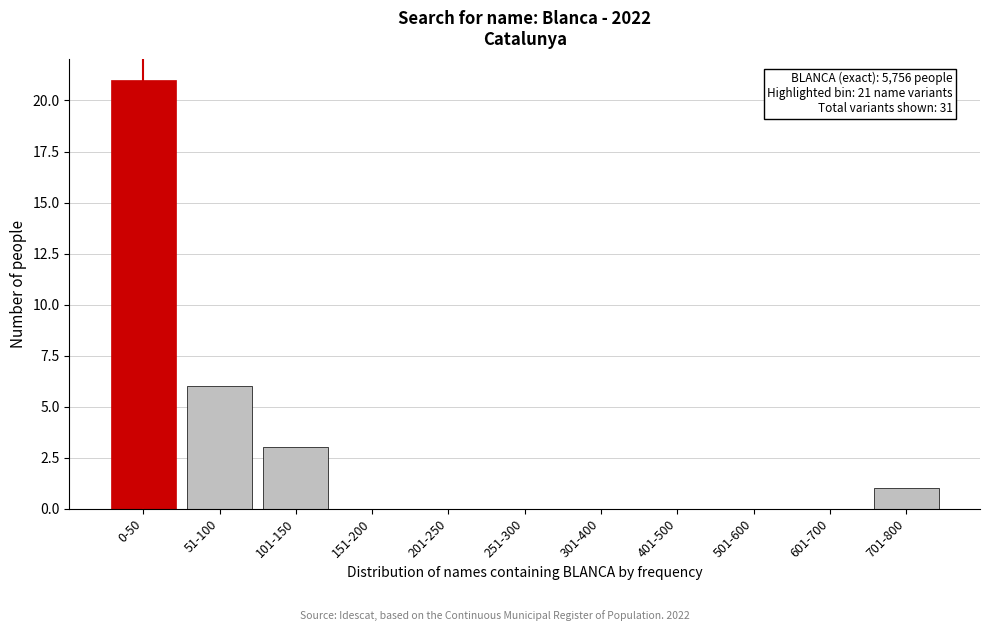

Reading right to left, extract all data points from this chart.

701-800=1	601-700=0	501-600=0	401-500=0	301-400=0	251-300=0	201-250=0	151-200=0	101-150=3	51-100=6	0-50=21